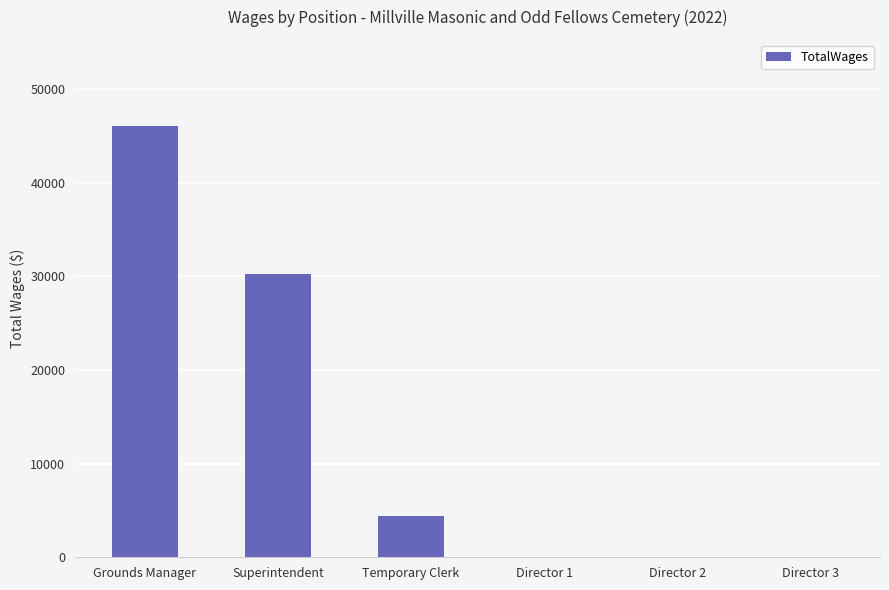

At which label is the value closest to 23020?

Superintendent